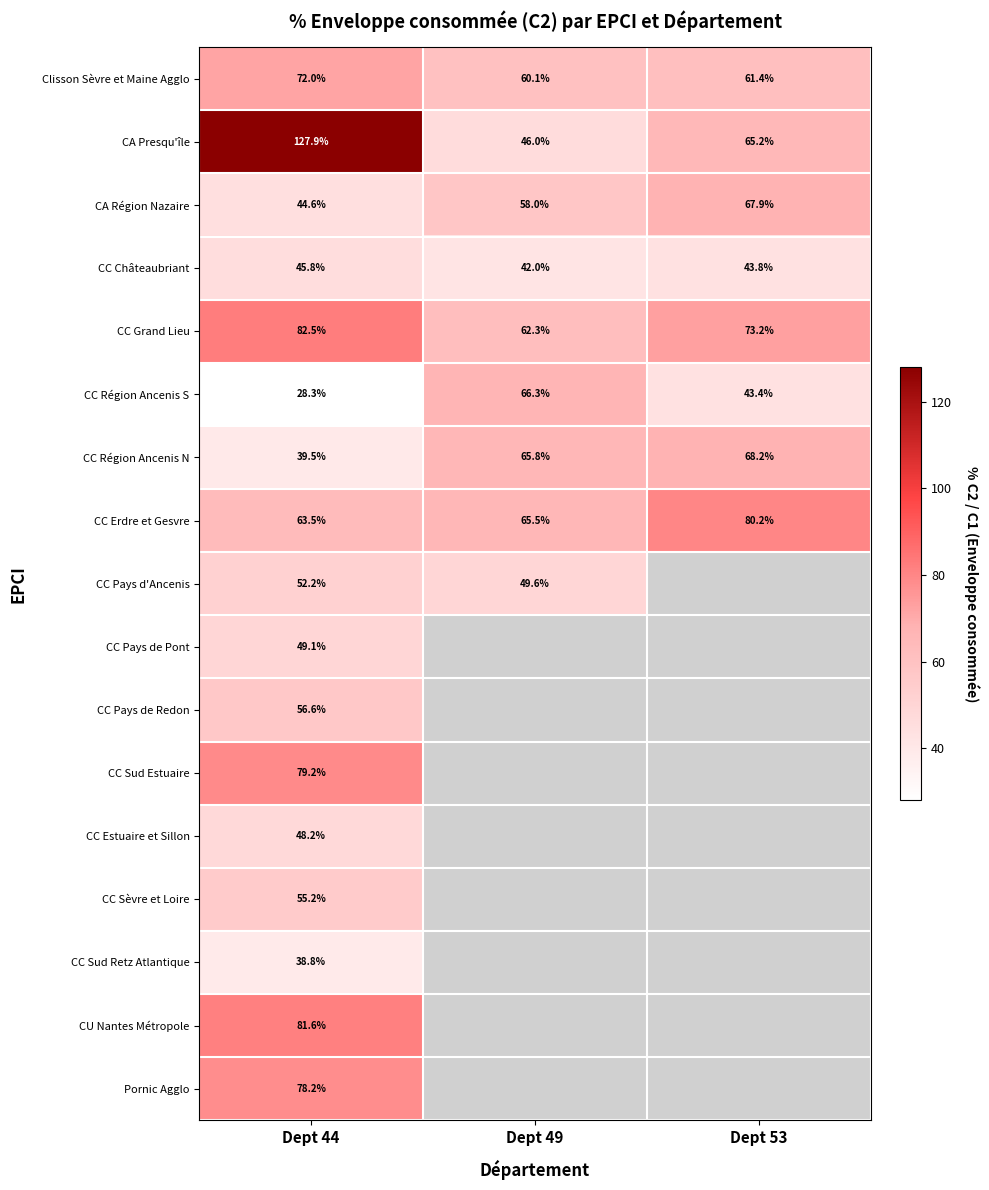

What is the total value across all series at Dept 44?

1043.2